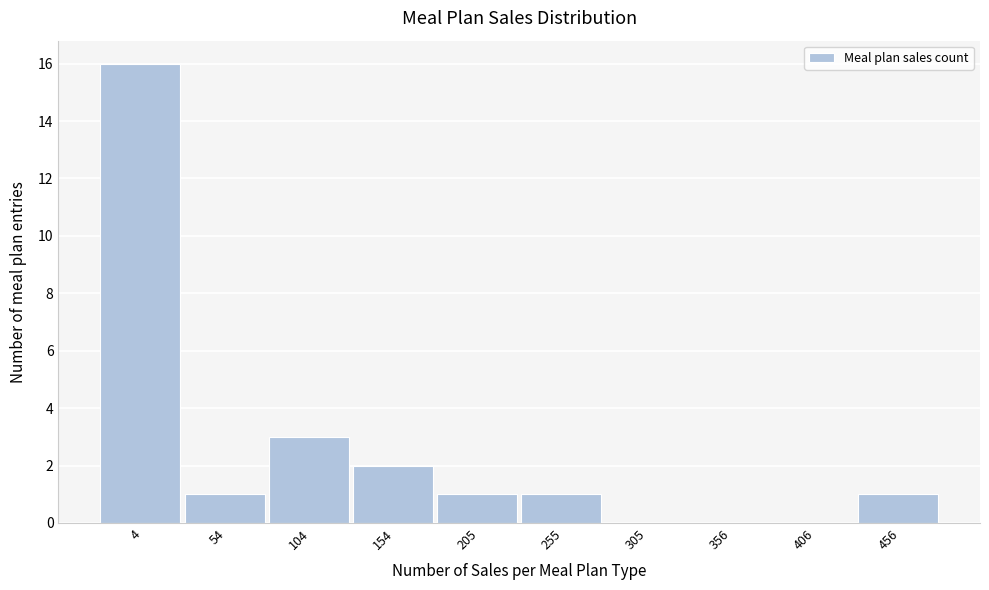

Reading left to right, transcribe all the data shown in this chart.

4=16	54=1	104=3	154=2	205=1	255=1	305=0	356=0	406=0	456=1